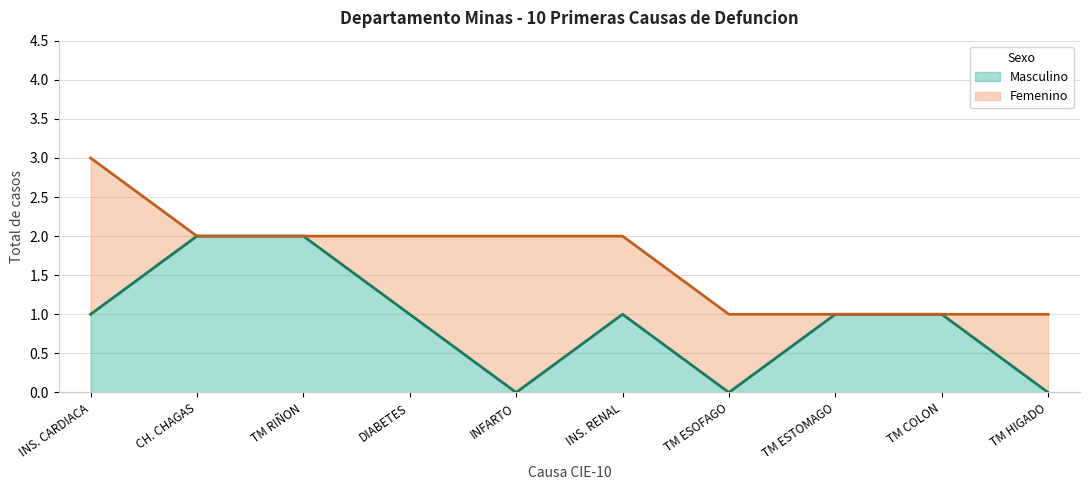

At which category is the sum across all series the highest?

INS. CARDIACA